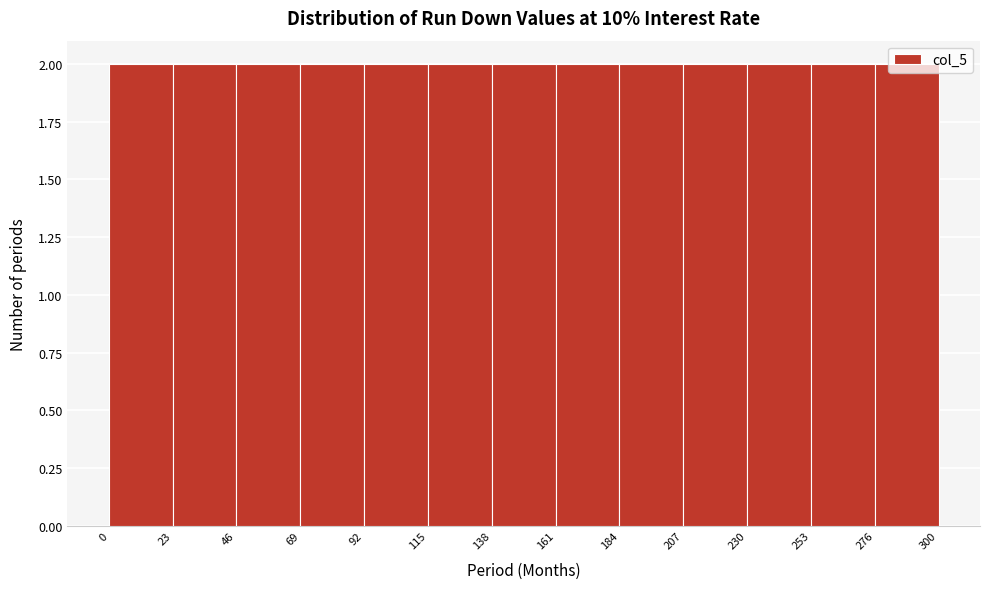

Reading left to right, transcribe this chart: for each bar, give the range it covers on the x-axis and its height. The values are not printed on the chart, so give them approximately, as read against the axis.

0 to 23: 2
23 to 46: 2
46 to 69: 2
69 to 92: 2
92 to 115: 2
115 to 138: 2
138 to 161: 2
161 to 184: 2
184 to 207: 2
207 to 230: 2
230 to 253: 2
253 to 276: 2
276 to 300: 2